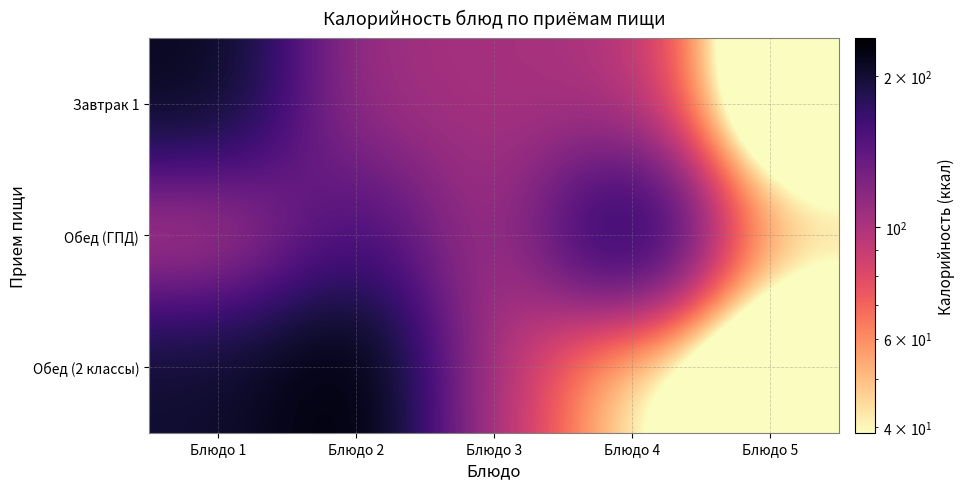

What is the total value across all series at Блюдо 1?

506